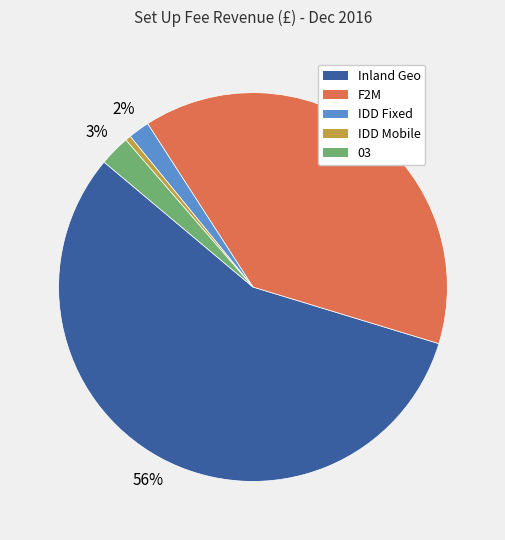

True or false: IDD Mobile accounts for 0% of the total.

True